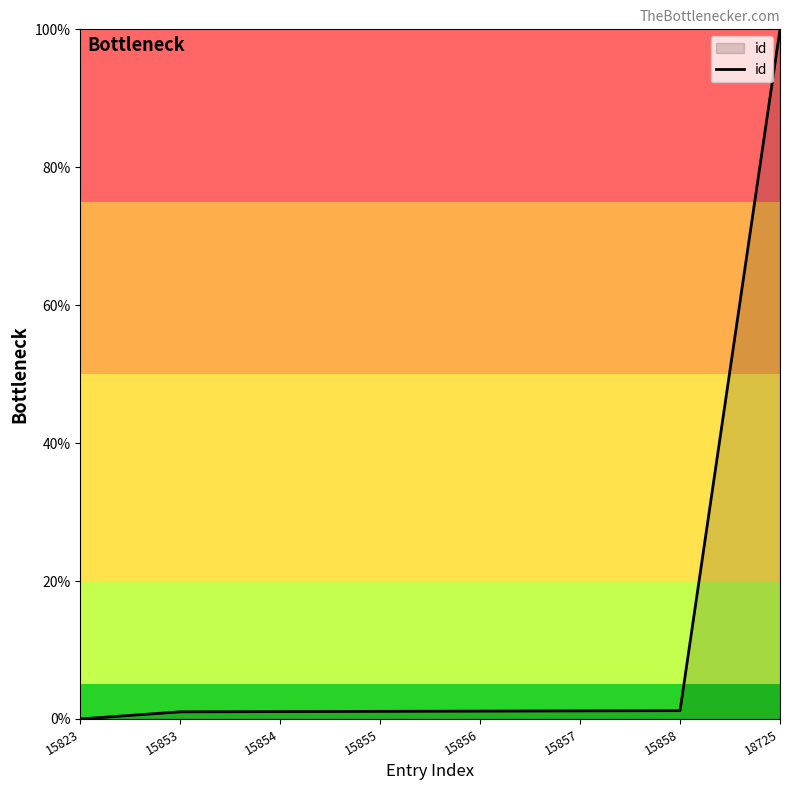

Count the number of categories in the chart.

8